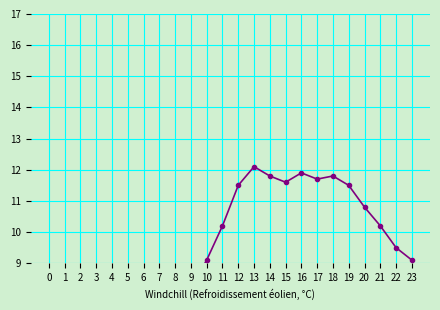

What is the sum of the values at 8 and 19?

19.3